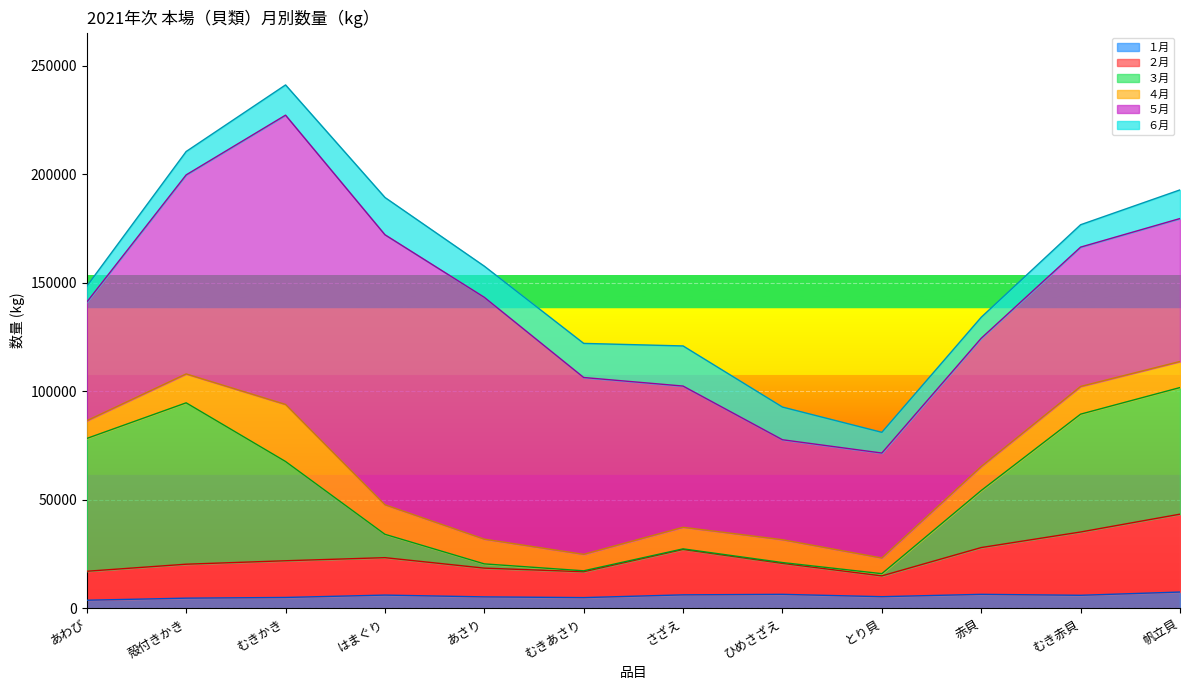

Does the chart display data point markers on the line(s)?

No